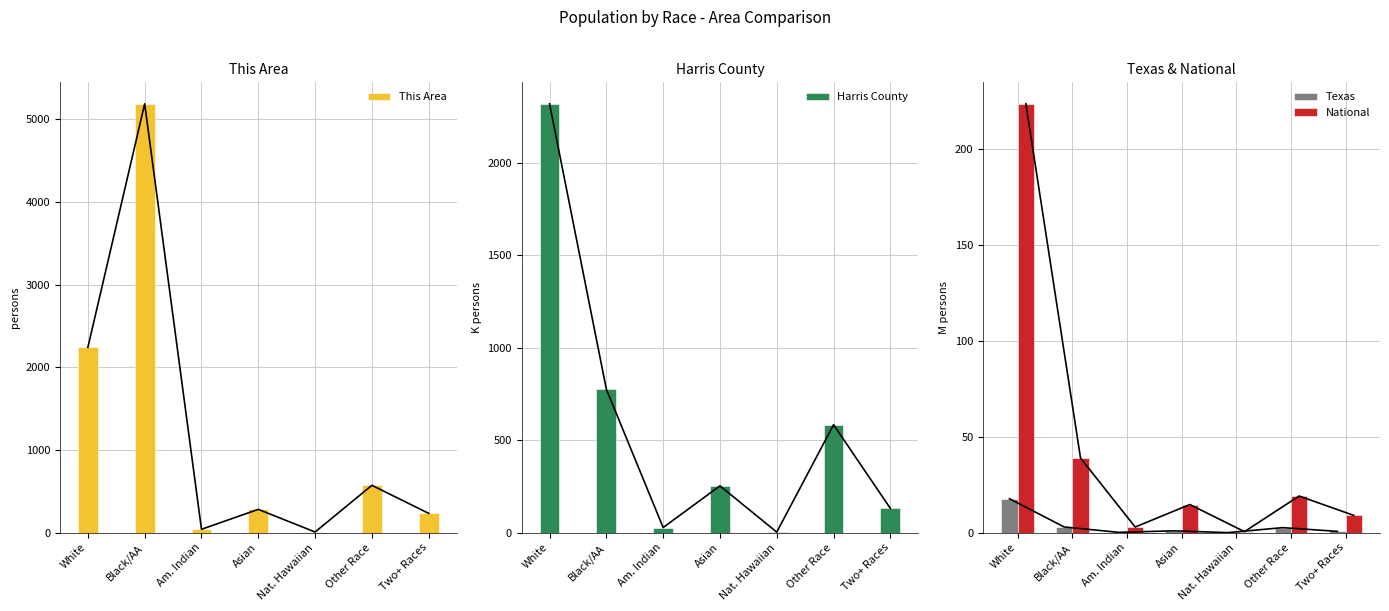

What are all the series names shown in the legend?

This Area, Harris County, Texas, National